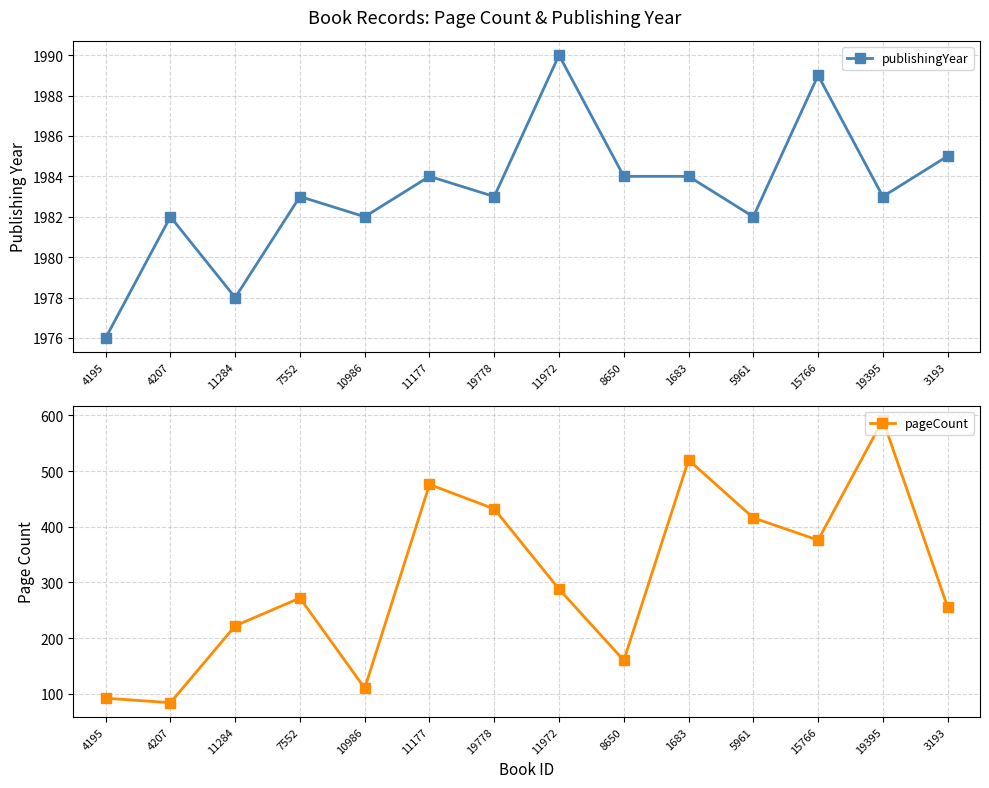

Is the value of pageCount at 1683 greater than the value of publishingYear at 3193?

No